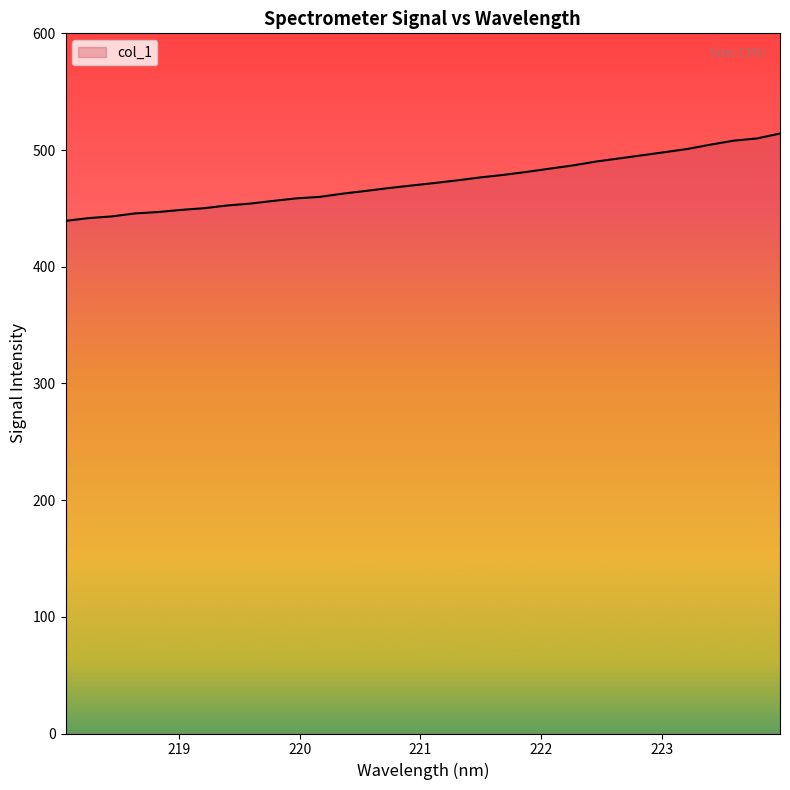

What is the maximum value shown in the chart?

514.1